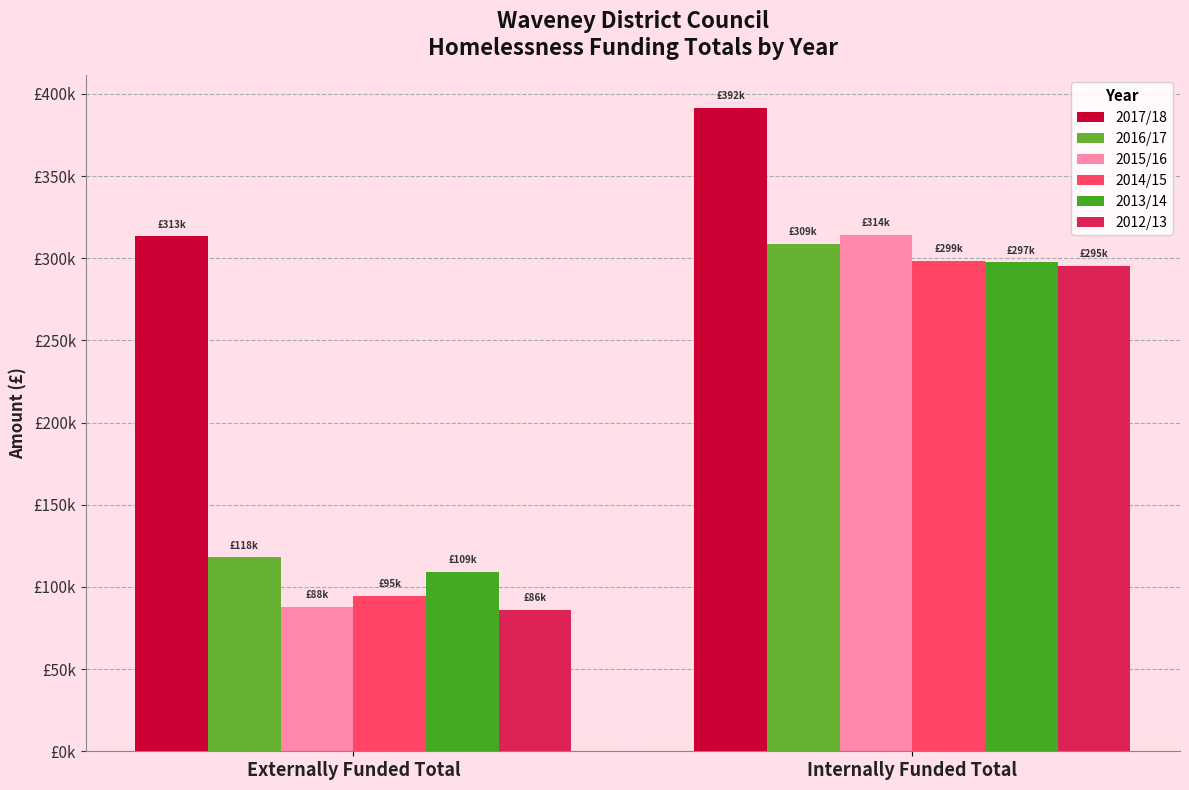

What is the difference between the highest and lowest values at Externally Funded Total?

227218.6